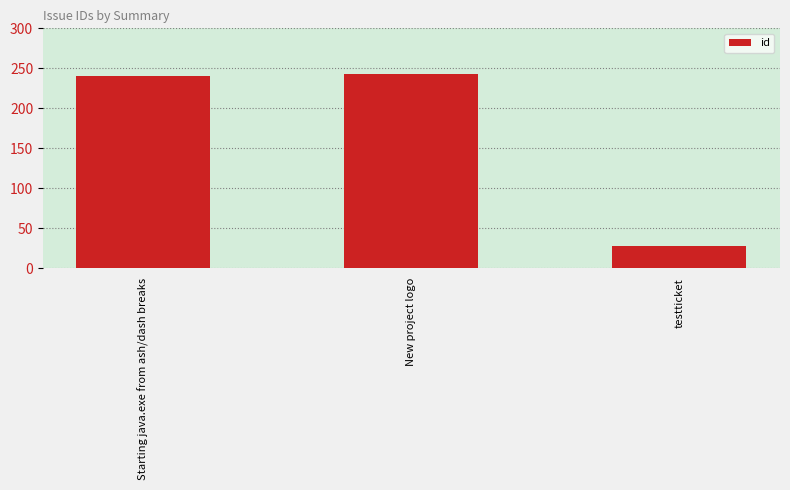

Rank the categories by value from highest to lowest.

New project logo, Starting java.exe from ash/dash breaks, testticket